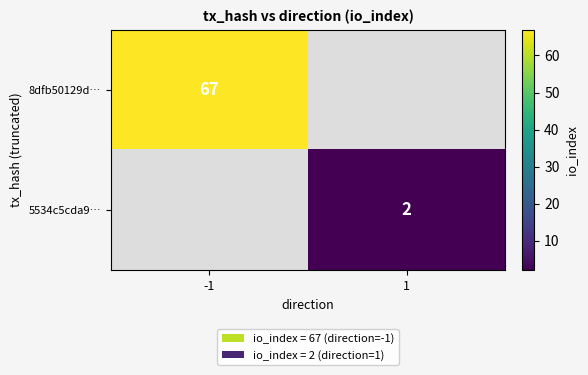

The value of 5534c5cda9… at 1 is 3. True or false?

False